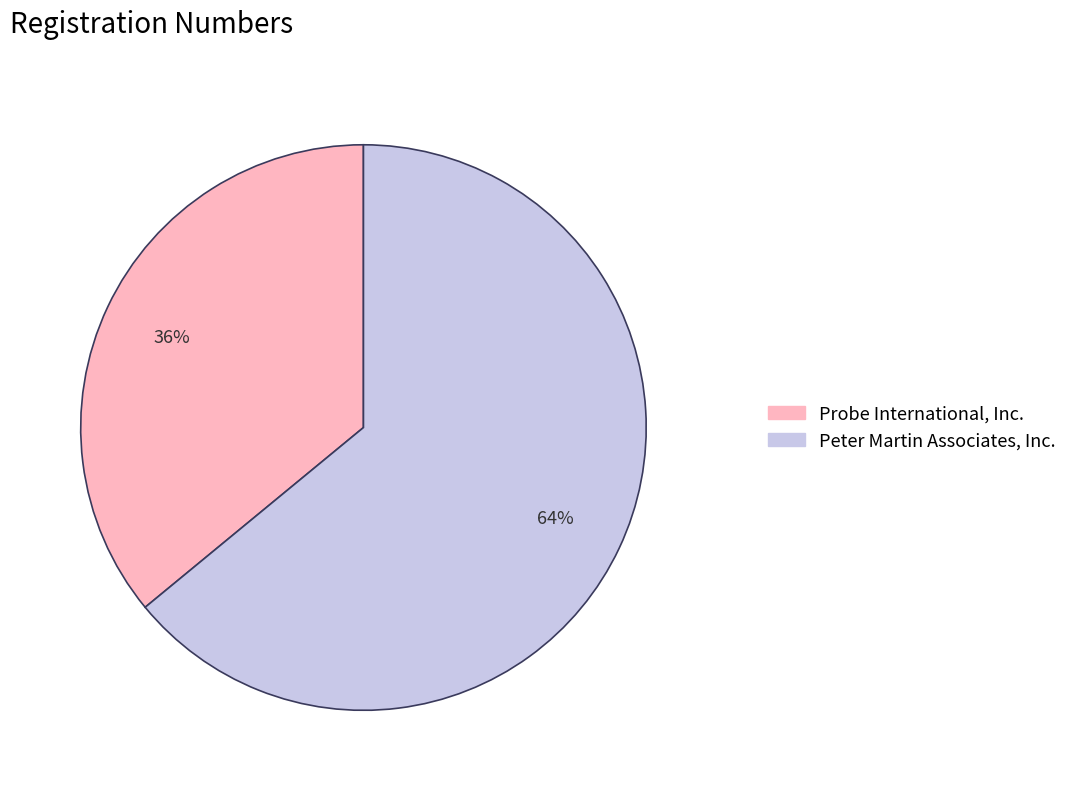

True or false: Peter Martin Associates, Inc. accounts for 75% of the total.

False